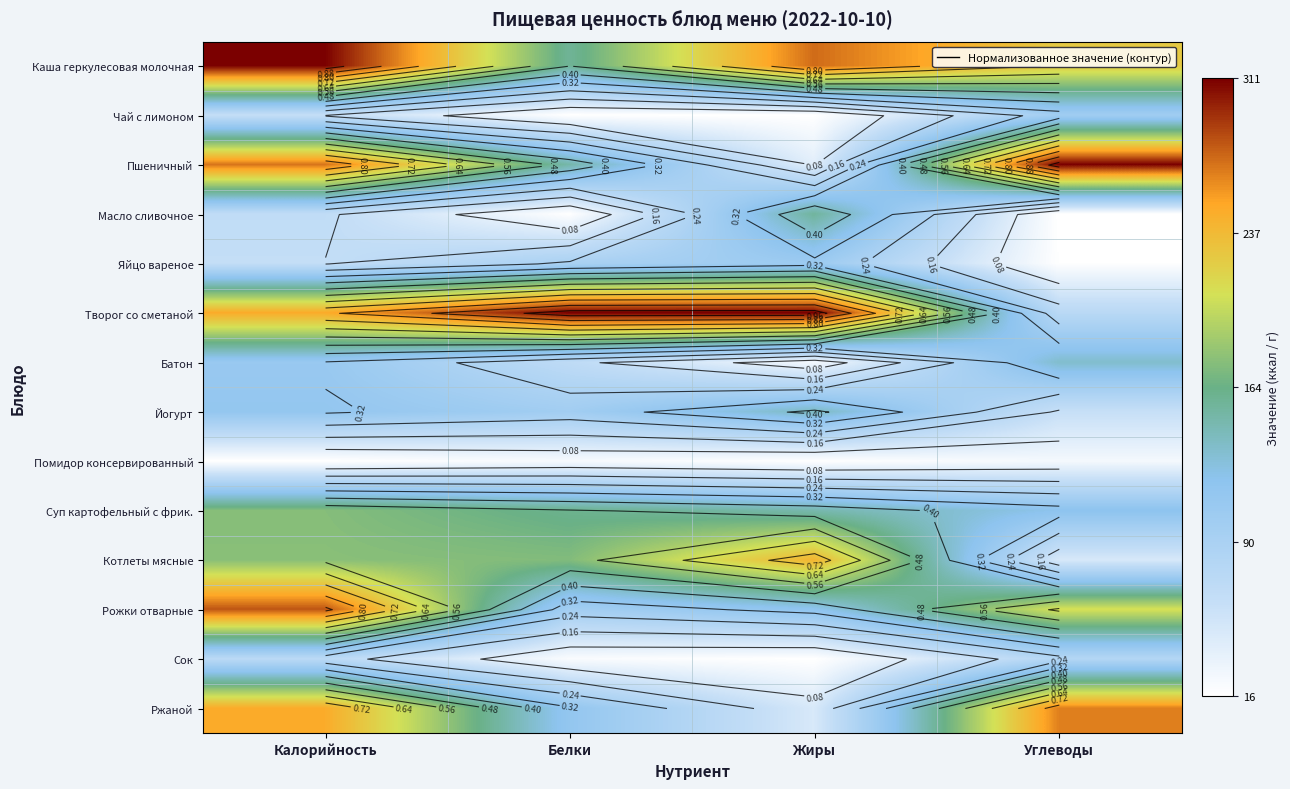

What is the approximate value of Батон at Калорийность?

0.3